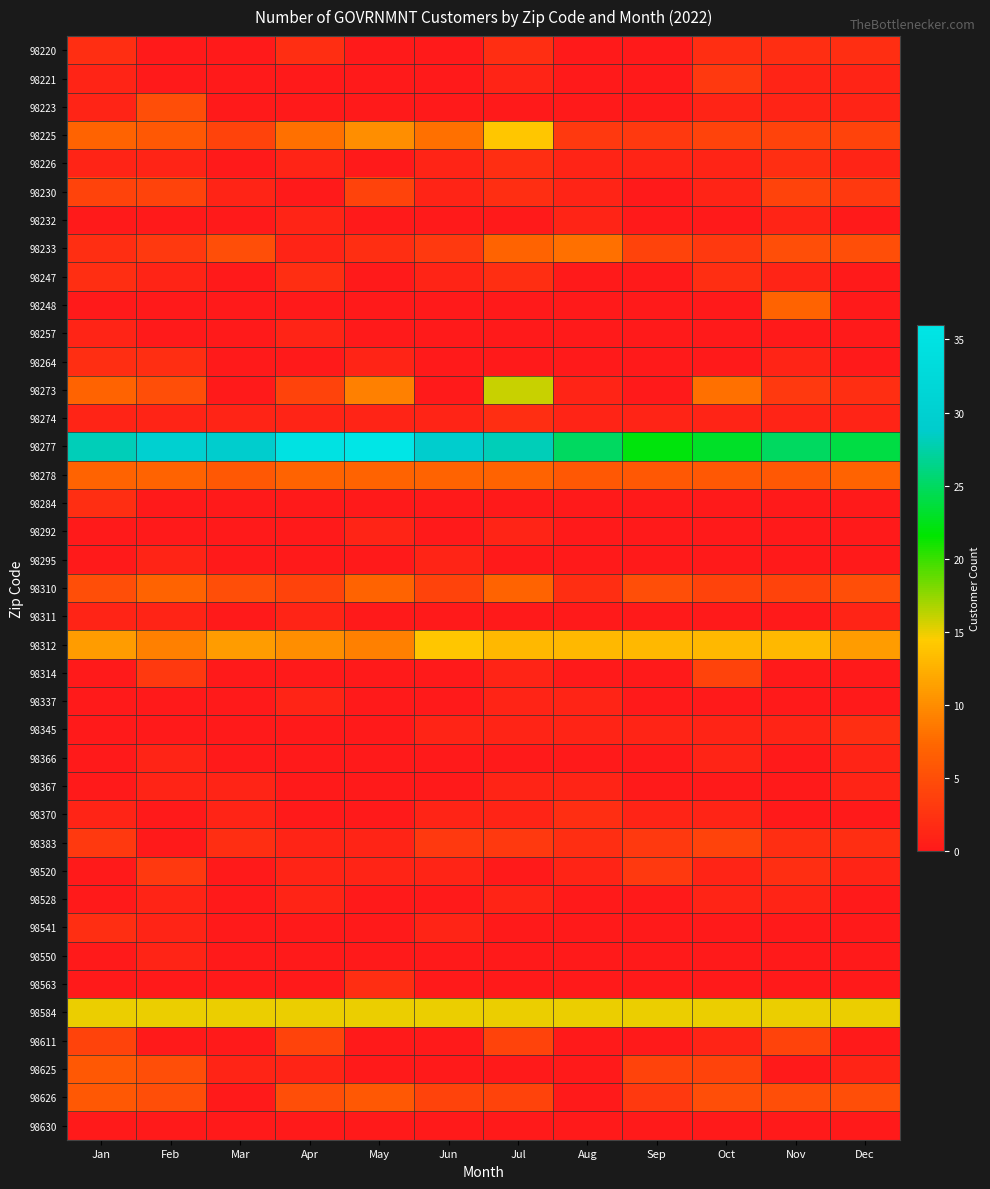

Count the number of data series in this chart.

39